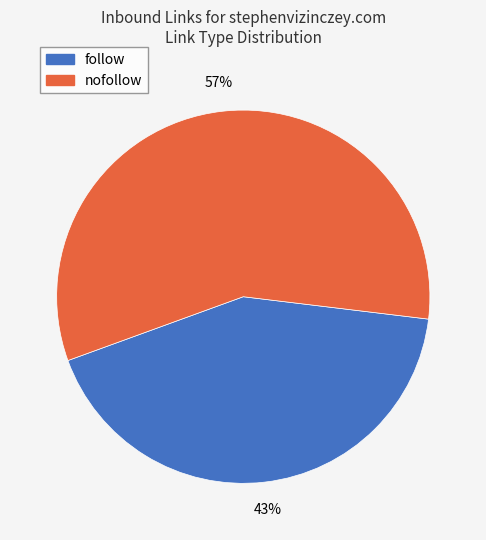

What is the largest slice in the pie chart?

nofollow